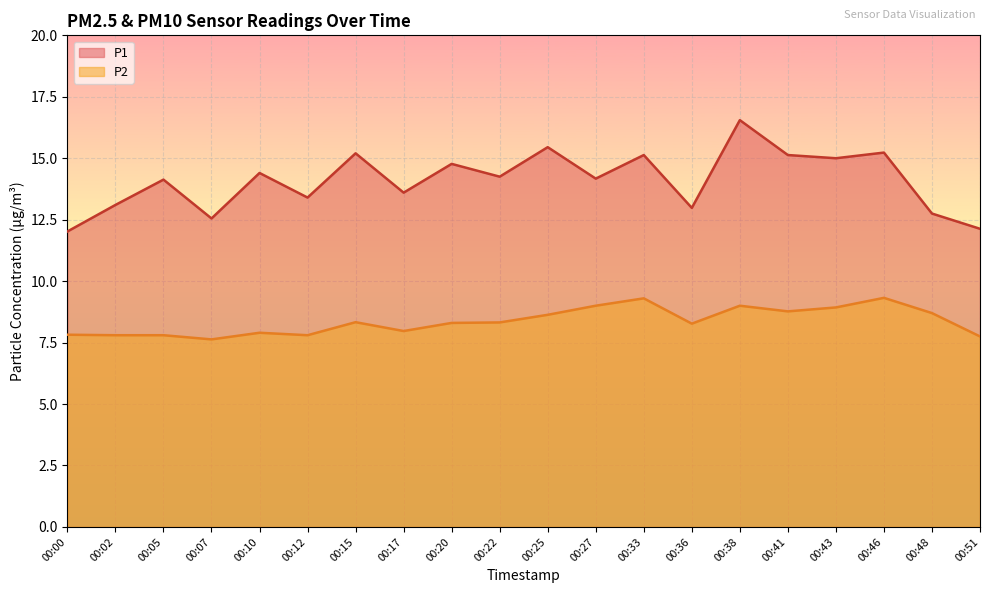

How many categories are shown in the chart?

20